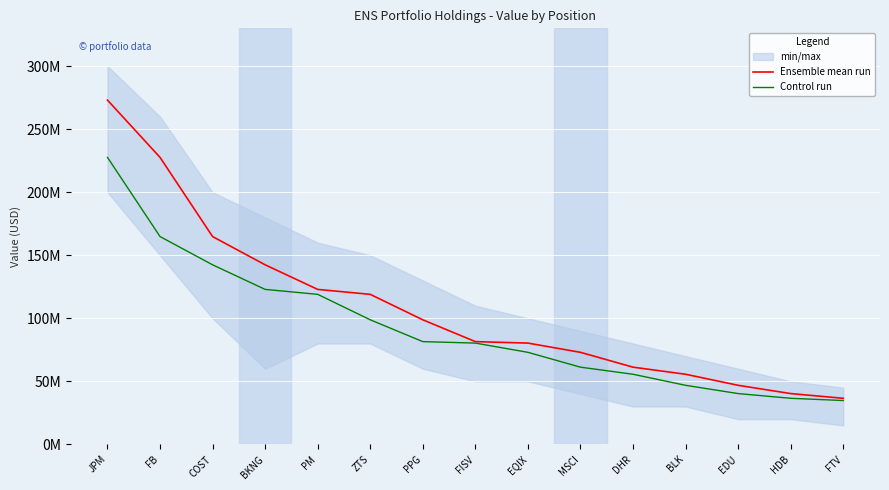

What is the minimum value shown in the chart?

34779000